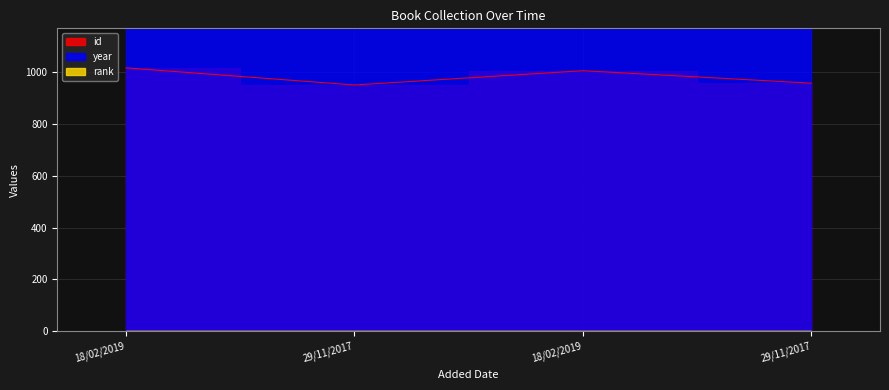

The id series shows 379 at 18/02/2019. True or false?

False